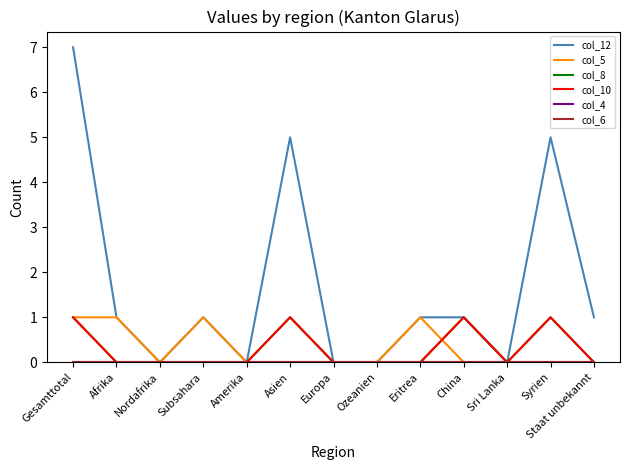

Does the chart display data point markers on the line(s)?

No